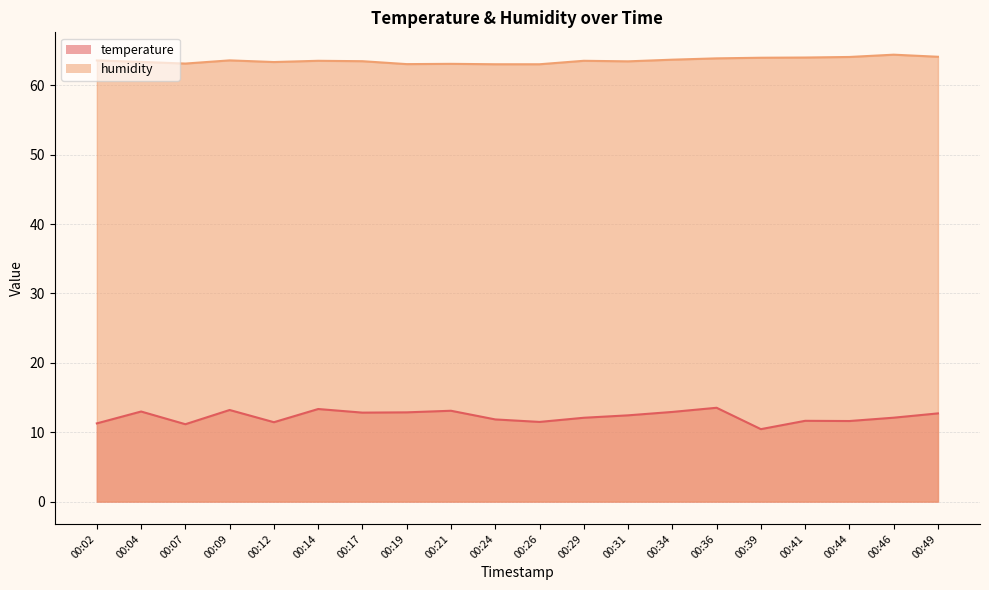

How many values in the temperature series exceed 12?

12